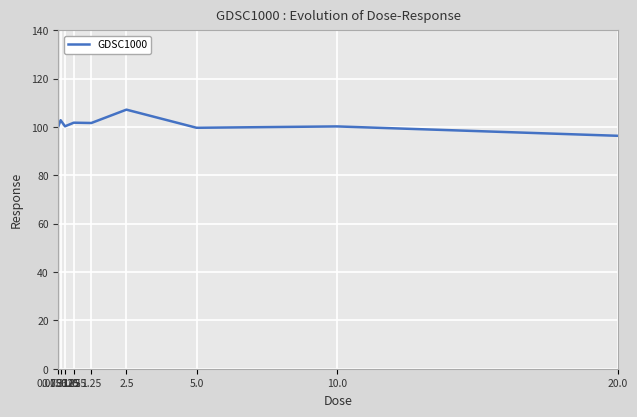

At which category does the chart reach its peak across all series?

2.5